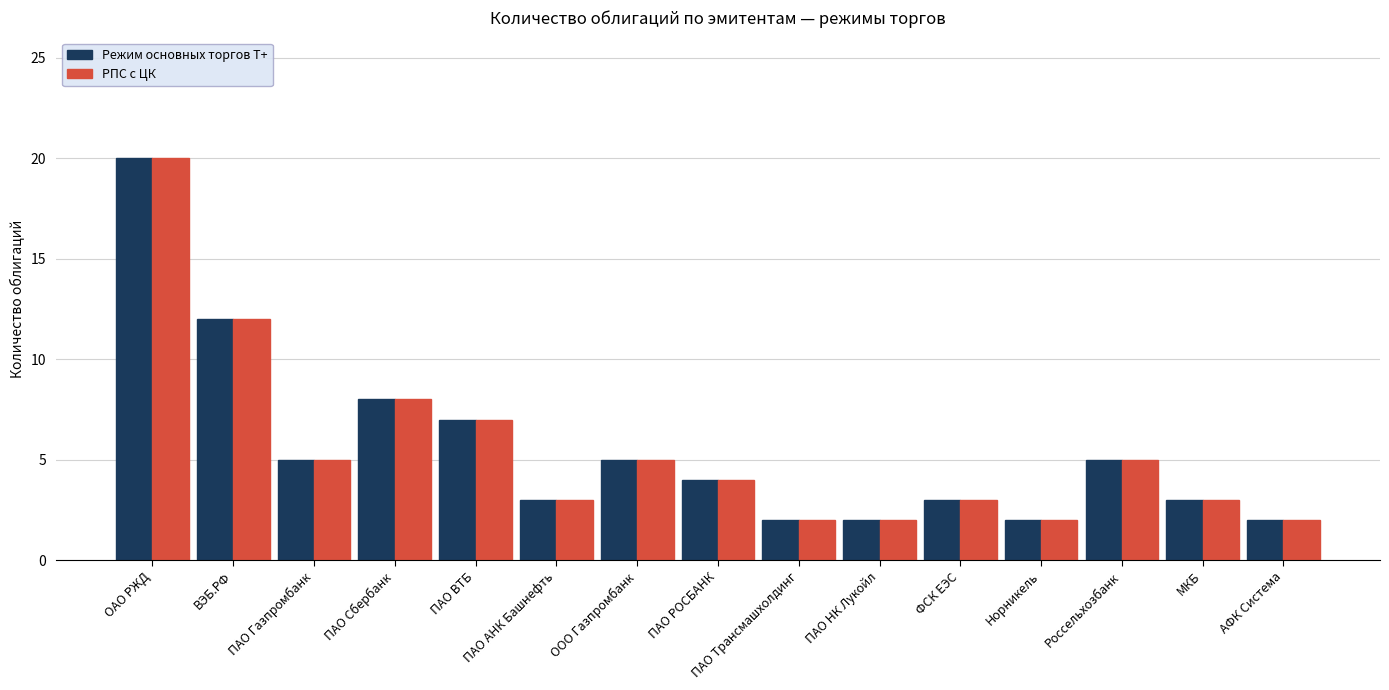

At which category is the sum across all series the highest?

ОАО РЖД